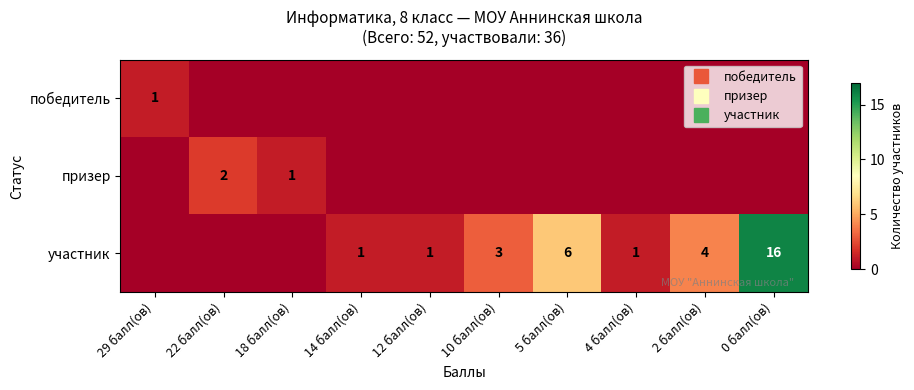

At 0 балл(ов), list the series in order from smallest to largest.

победитель, призер, участник